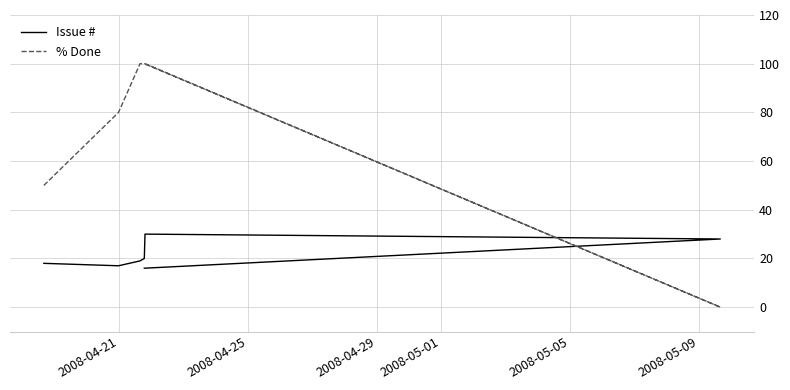

What is the label of the 5th point from the left?

2008-05-05